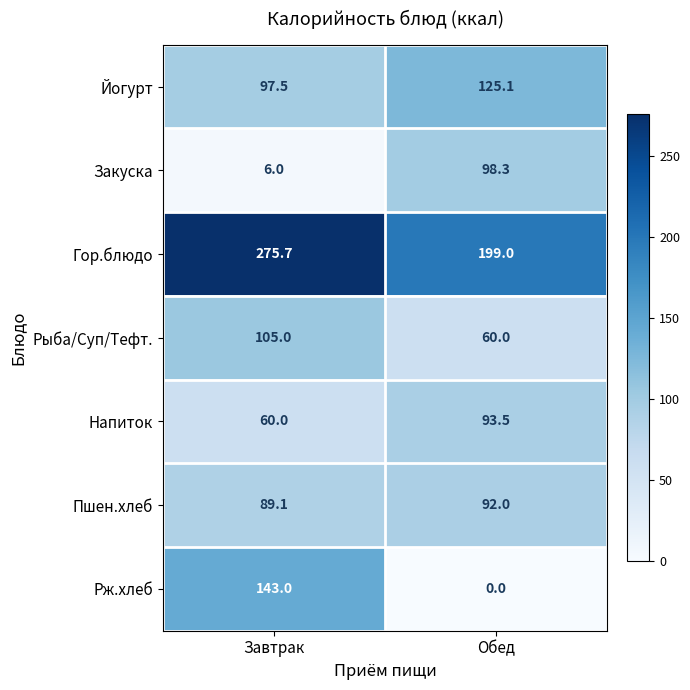

What is the difference between the maximum and minimum values in the Рыба/Суп/Тефт. series?

45.0